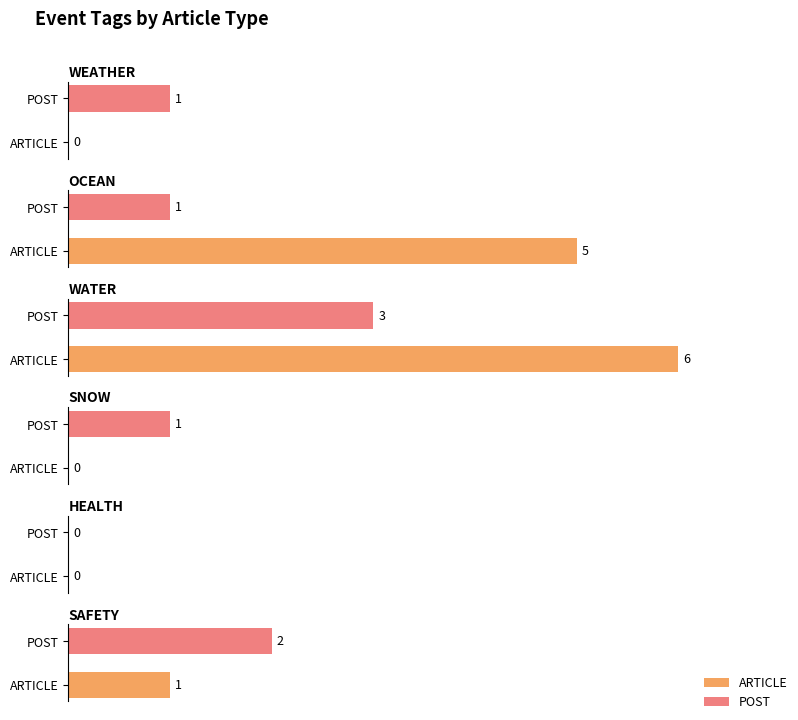

Count the SNOW values in the range 0 to 1.

2